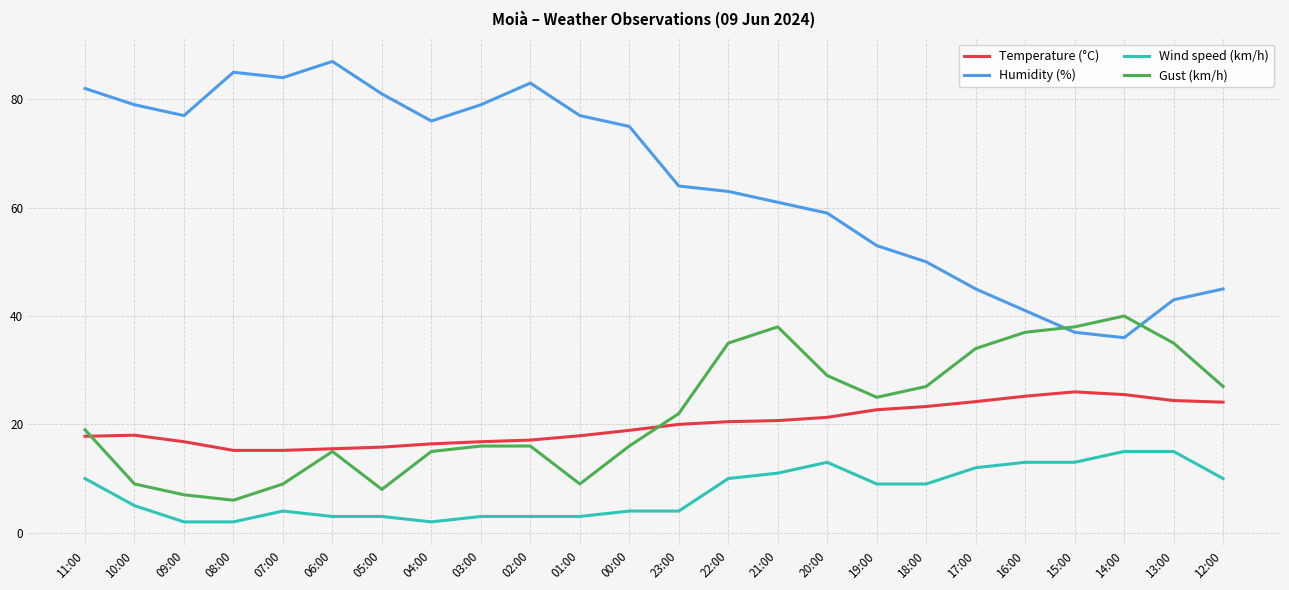

Is the value of Gust (km/h) at 01:00 greater than the value of Temperature (°C) at 17:00?

No